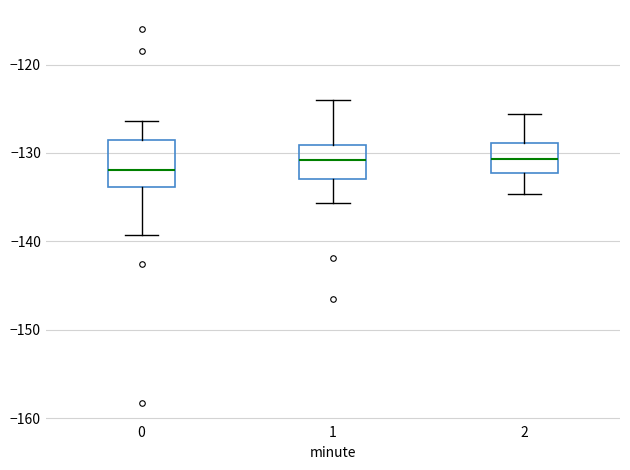

Reading left to right, read every box against the y-axis: the position of its median line, the range the box covers, and the ends of its whiskers. The values are not printed on the chart, so give them approximately, as read against the axis.

0: median -132, box -134 to -129, whiskers -139 to -126
1: median -131, box -133 to -129, whiskers -136 to -124
2: median -131, box -132 to -129, whiskers -135 to -126